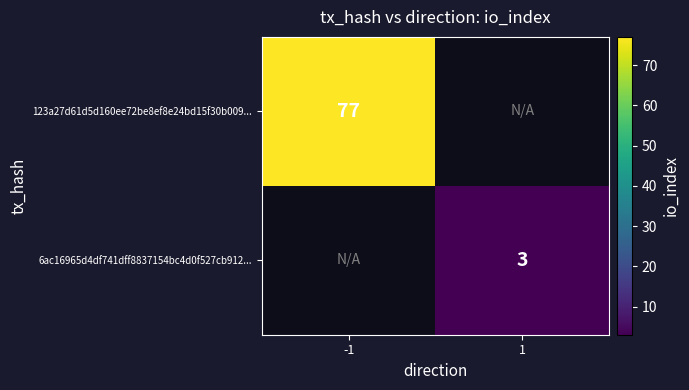

True or false: 123a27d61d5d160ee72be8ef8e24bd15f30b009... has a value of 77 at -1.

True